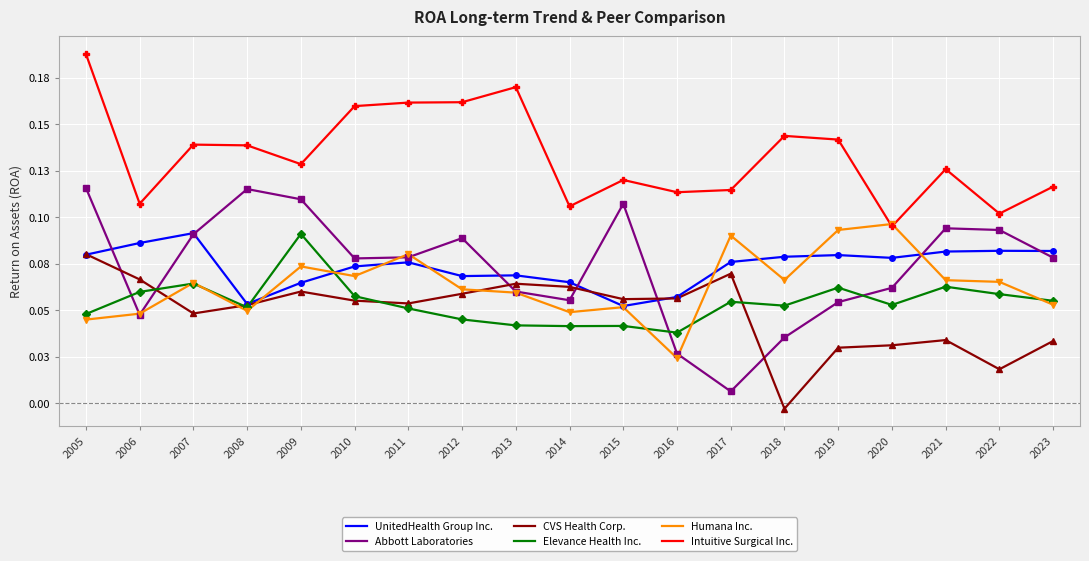

Which series changed the most between 2010 and 2014?

Intuitive Surgical Inc.